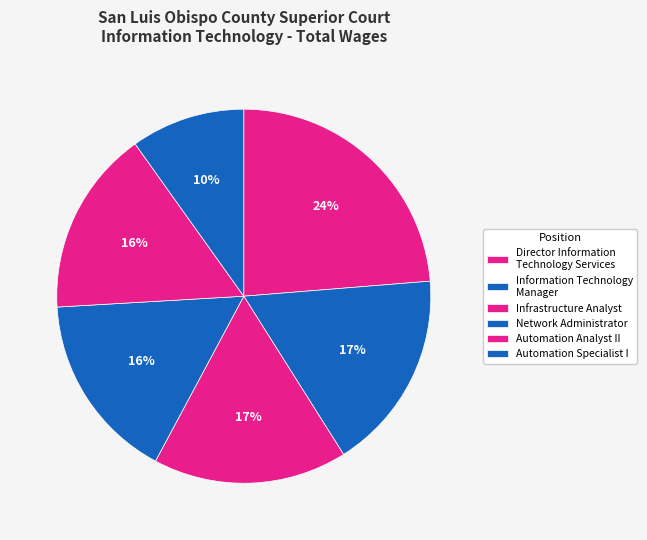

How many segments does this pie chart have?

6